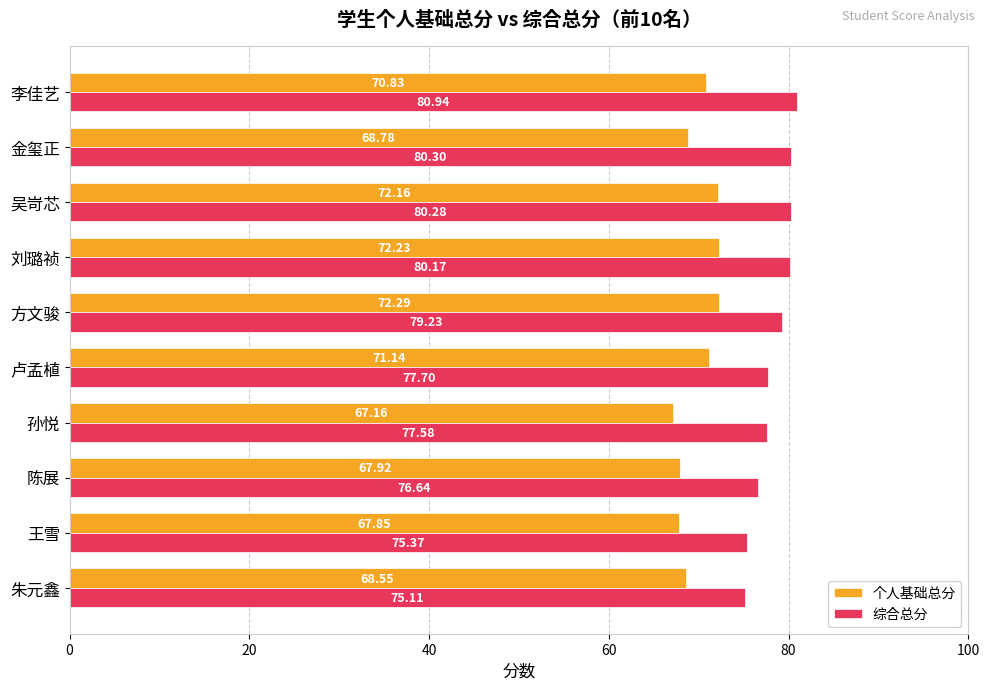

At which category does the chart reach its minimum across all series?

孙悦